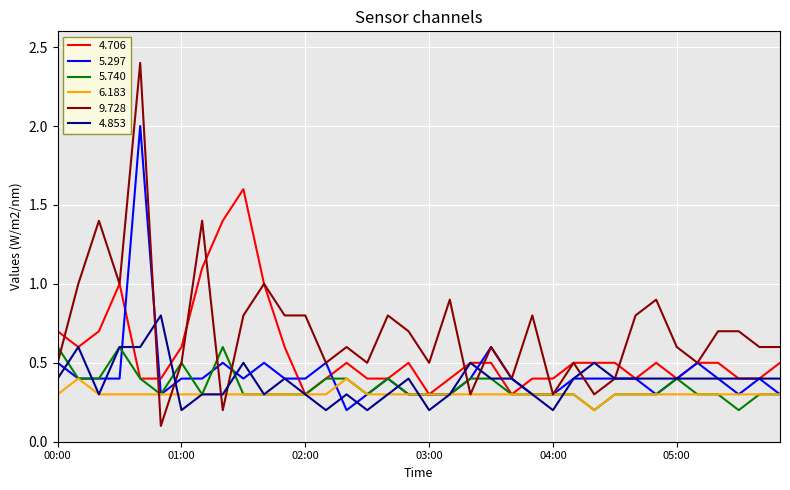

Which series has the largest total across all categories?

9.728